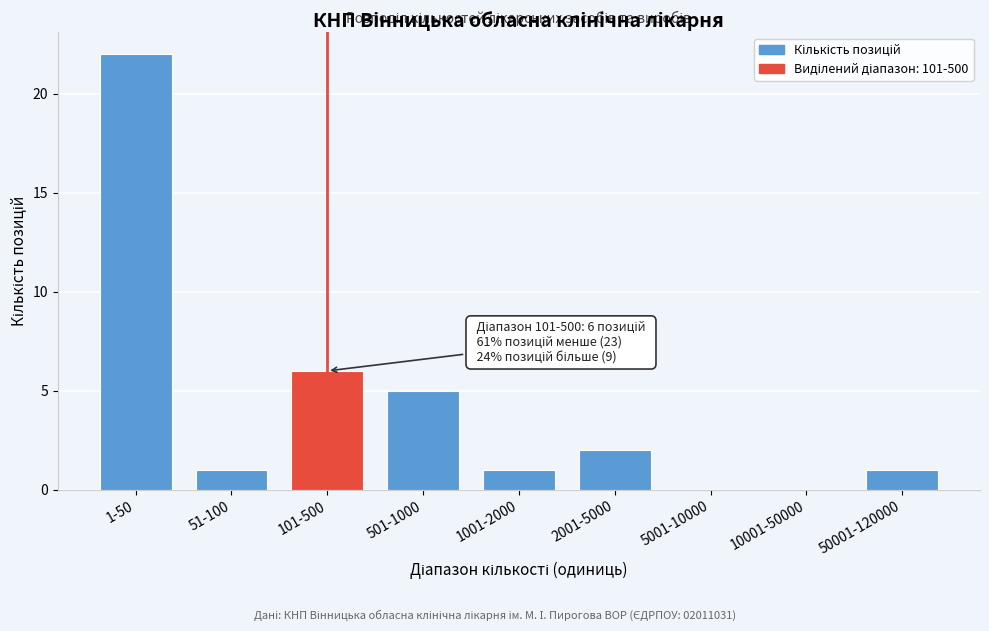

Reading right to left, what are all the values shown in this chart?

50001-120000=1	10001-50000=0	5001-10000=0	2001-5000=2	1001-2000=1	501-1000=5	101-500=6	51-100=1	1-50=22